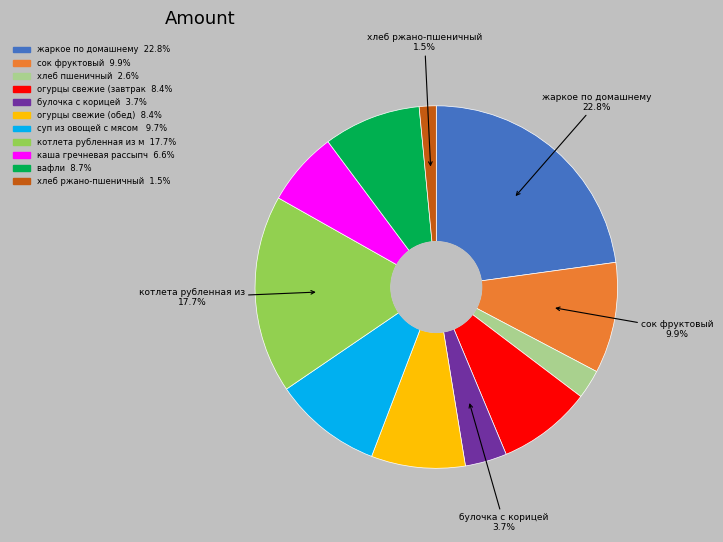

Is there any slice that represents more than half of the pie?

No